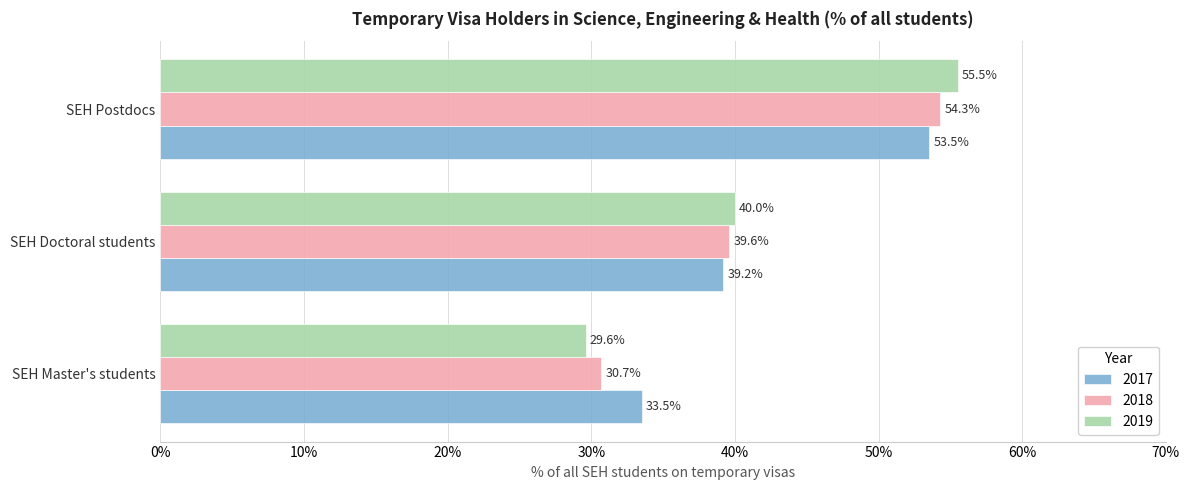

What is the spread (max minus min) of values at SEH Postdocs?

2.0